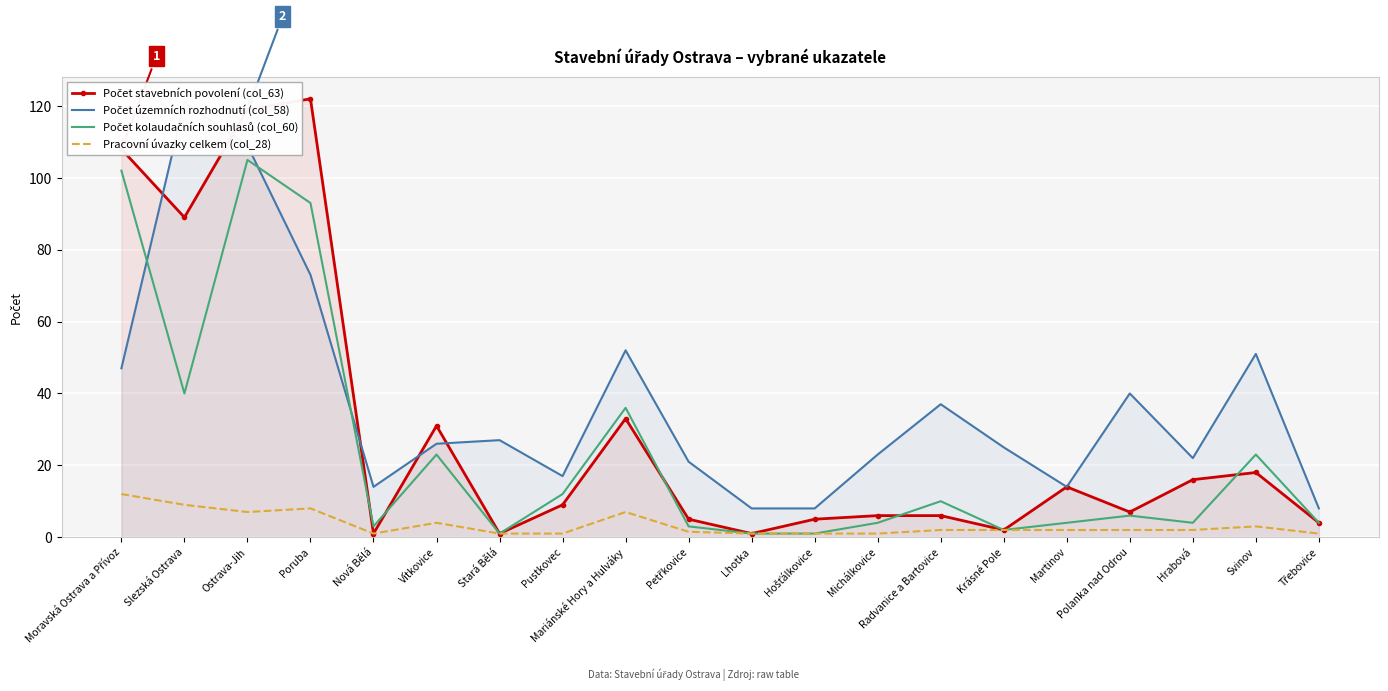

What is the label of the 12th point from the right?

Mariánské Hory a Hulváky